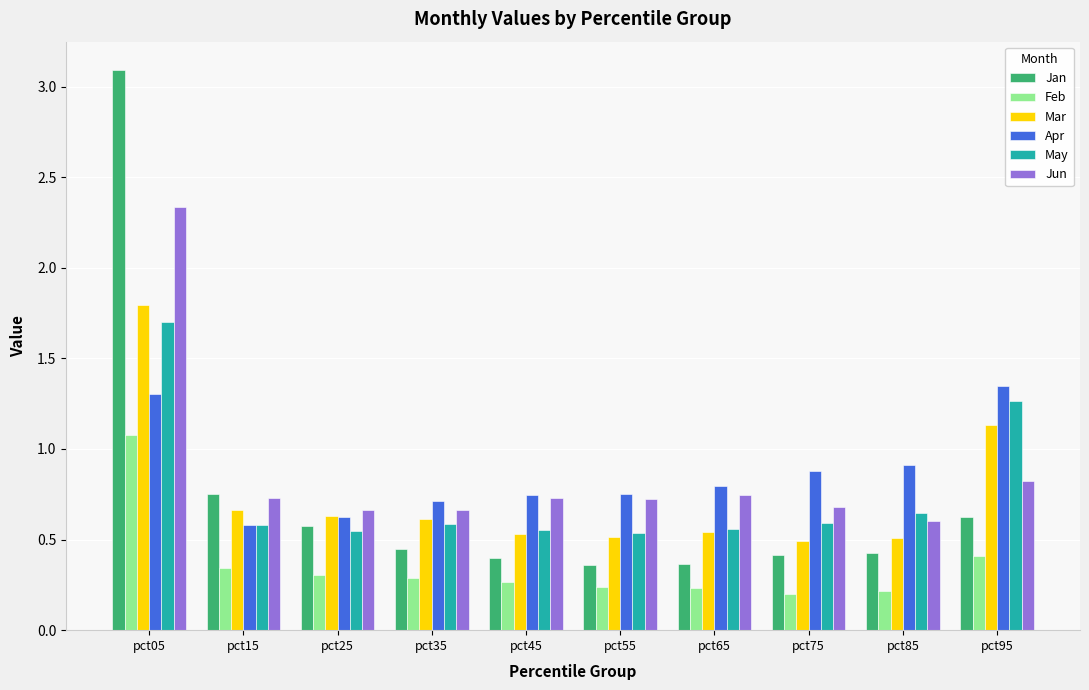

How many bars are there in total?

60